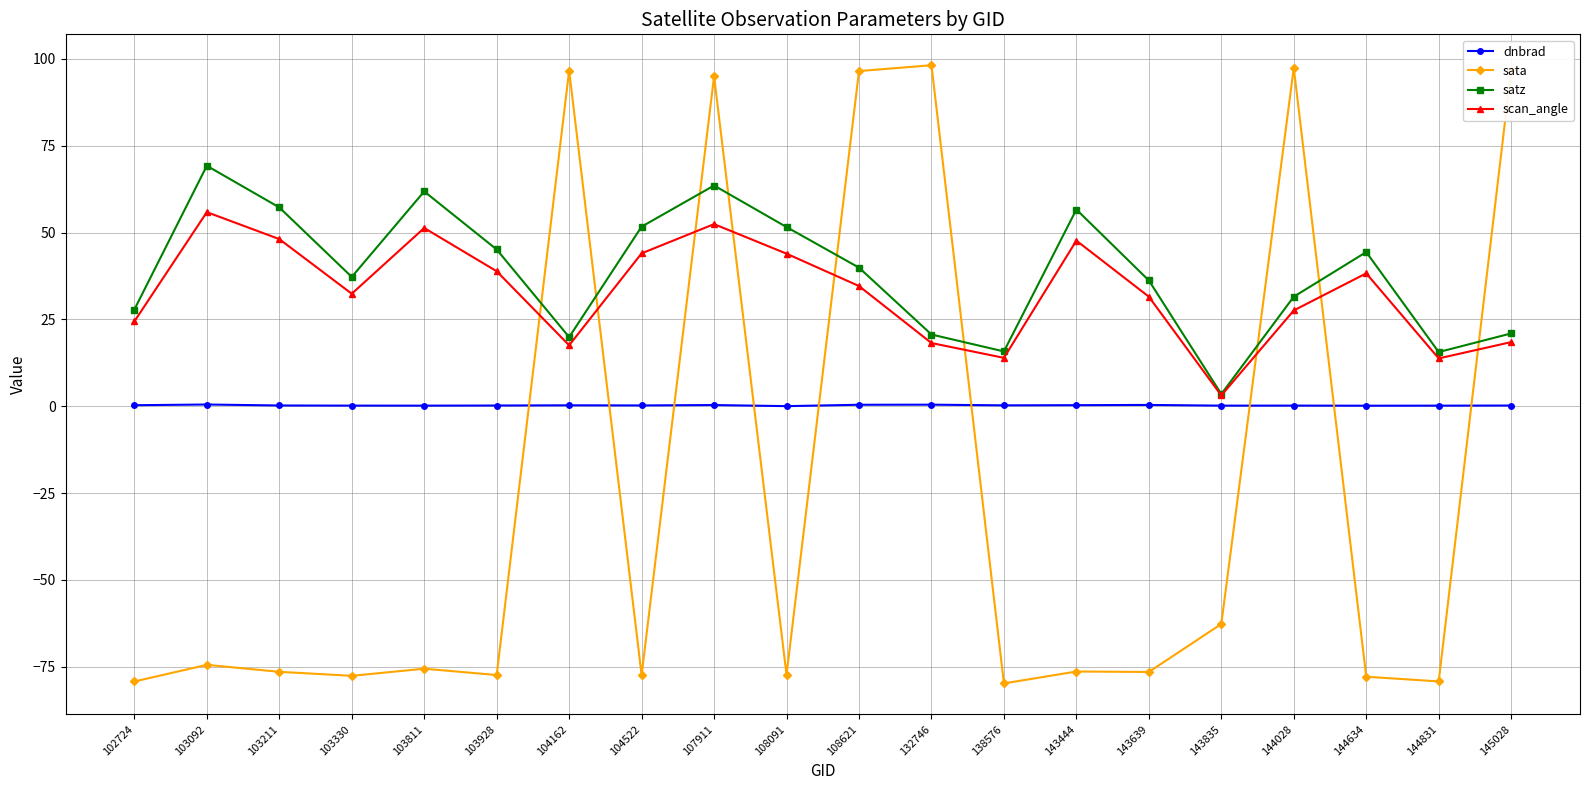

At which category is the sum across all series the highest?

107911